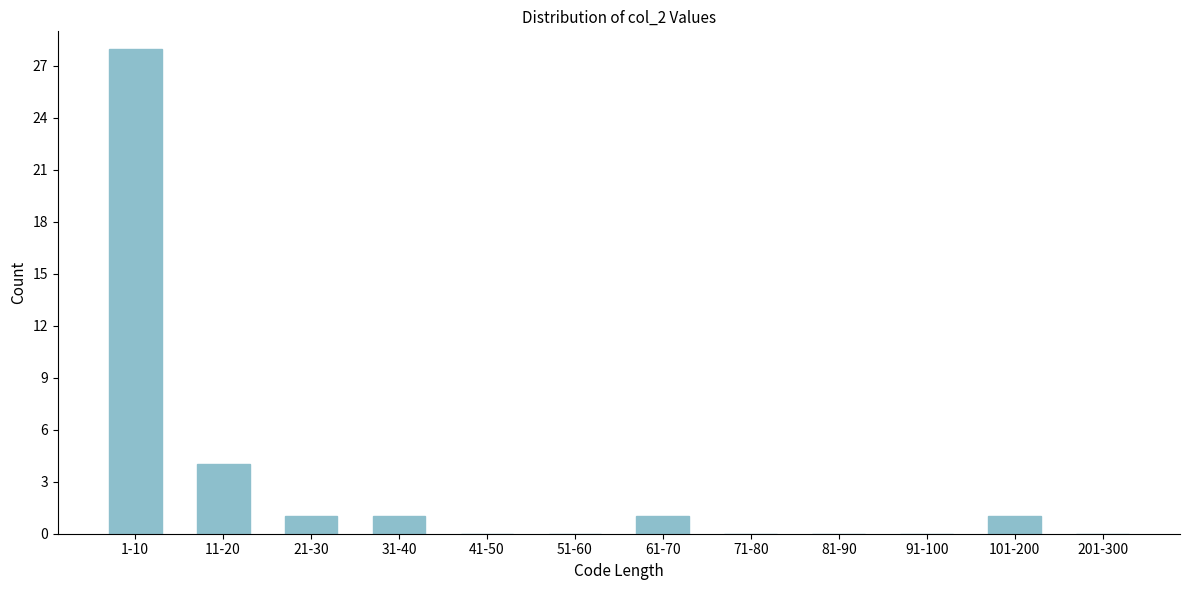

Reading left to right, list all the values displayed in this chart.

1-10=28	11-20=4	21-30=1	31-40=1	41-50=0	51-60=0	61-70=1	71-80=0	81-90=0	91-100=0	101-200=1	201-300=0